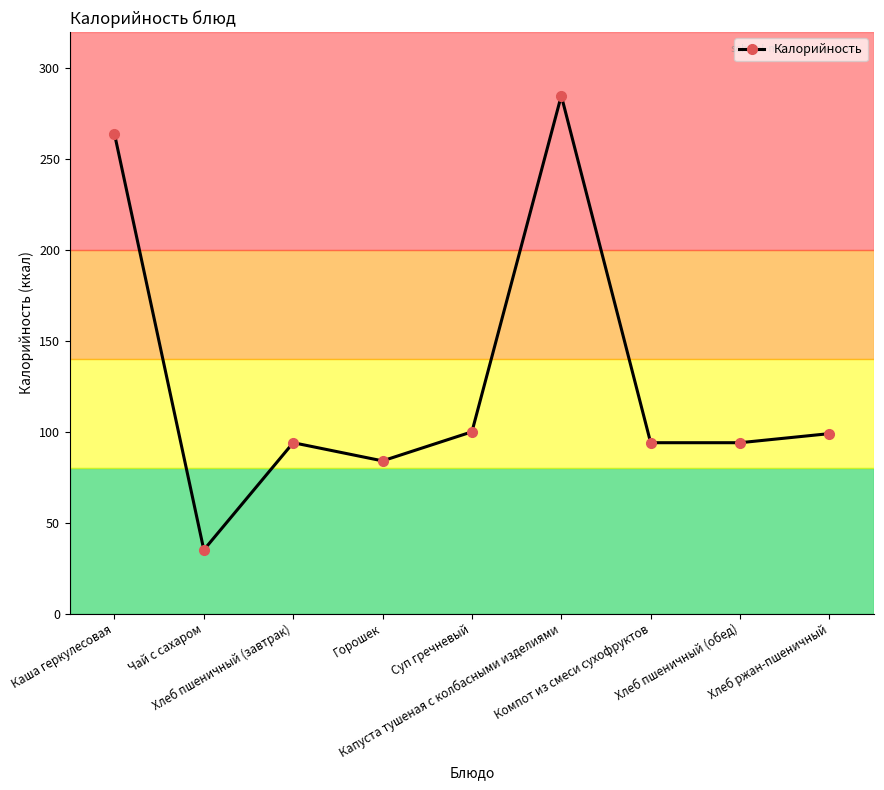

The chart shows a value of 264 at Каша геркулесовая. True or false?

True